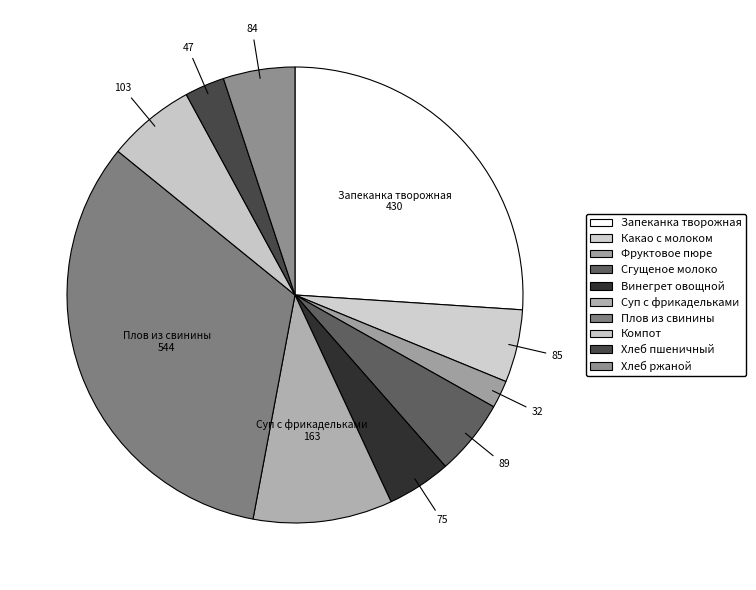

To the nearest percent, what is the difference between the largest and smallest slice percentages?

31%